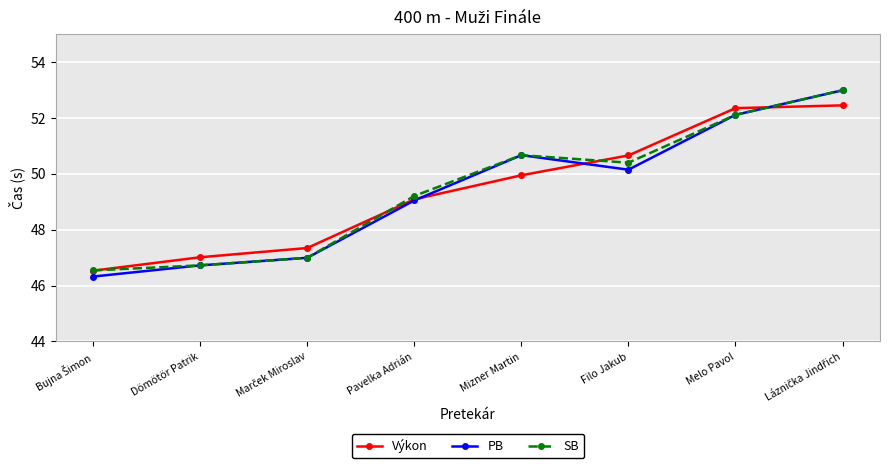

In PB, how many points are higher than both neighbors (excluding endpoints)?

1